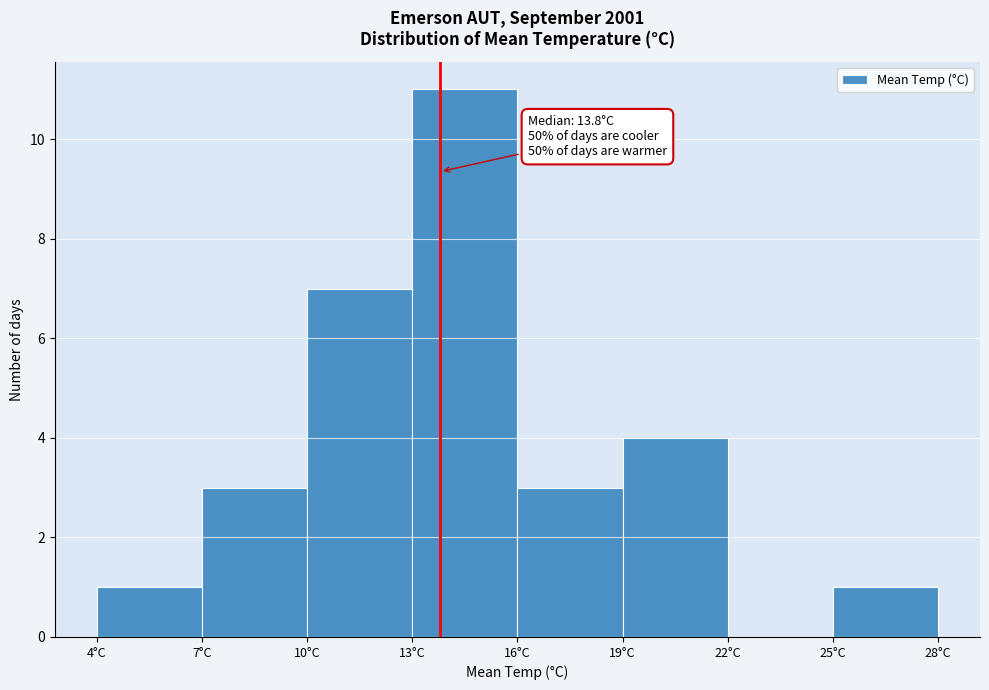

Over which range of the x-axis is the bar tallest?

13 to 16